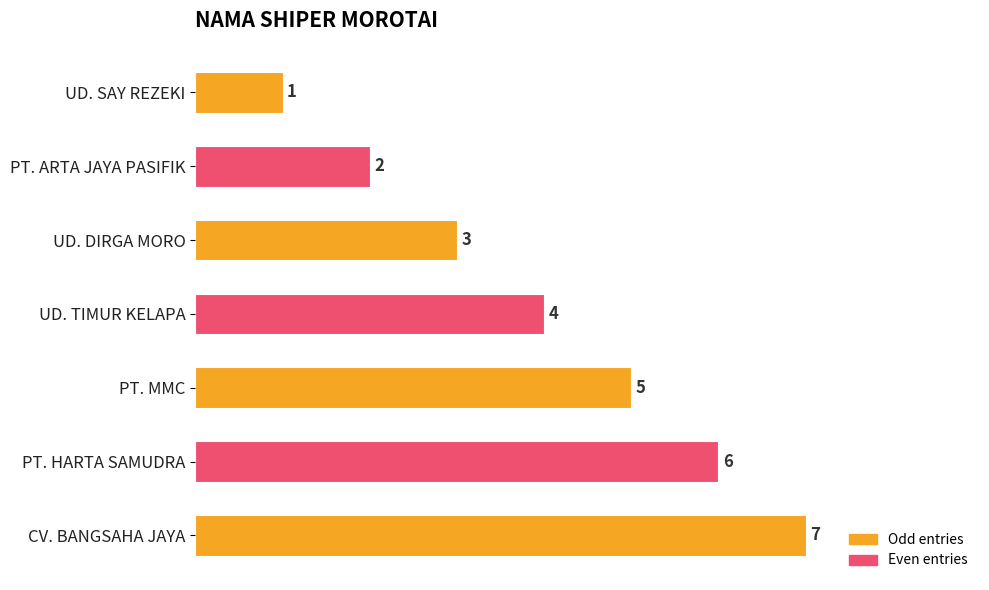

Between CV. BANGSAHA JAYA and UD. TIMUR KELAPA, which is larger?

CV. BANGSAHA JAYA